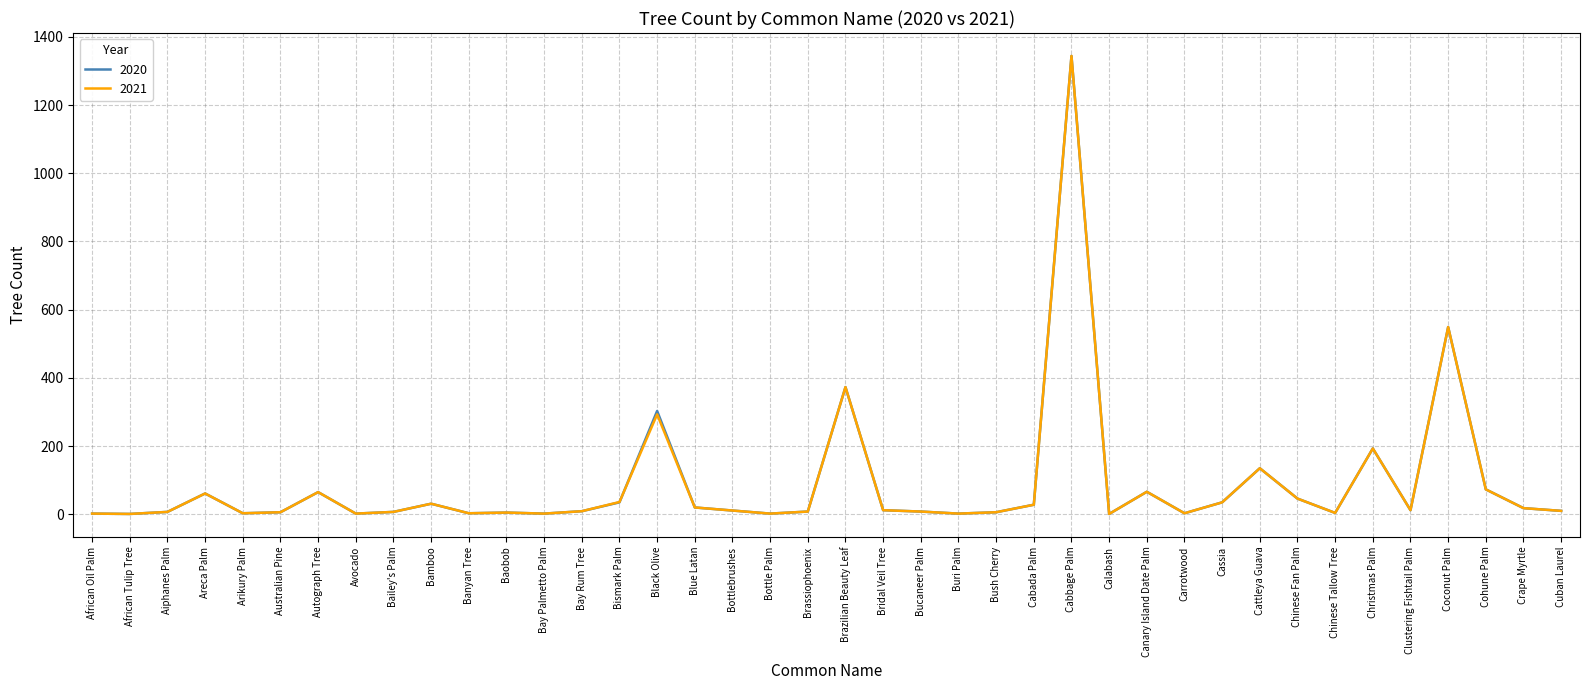

The 2020 series shows 65 at Autograph Tree. True or false?

True